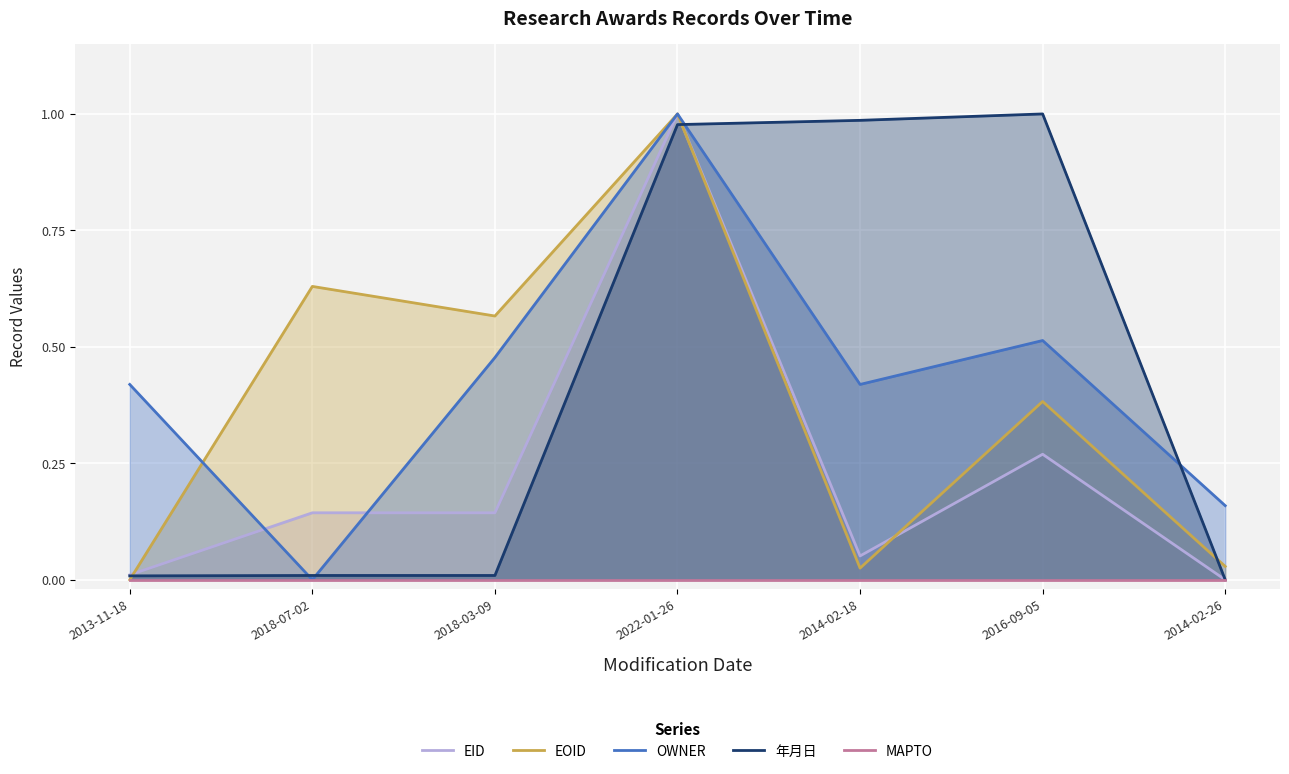

Which series has the largest range (max minus min)?

EID